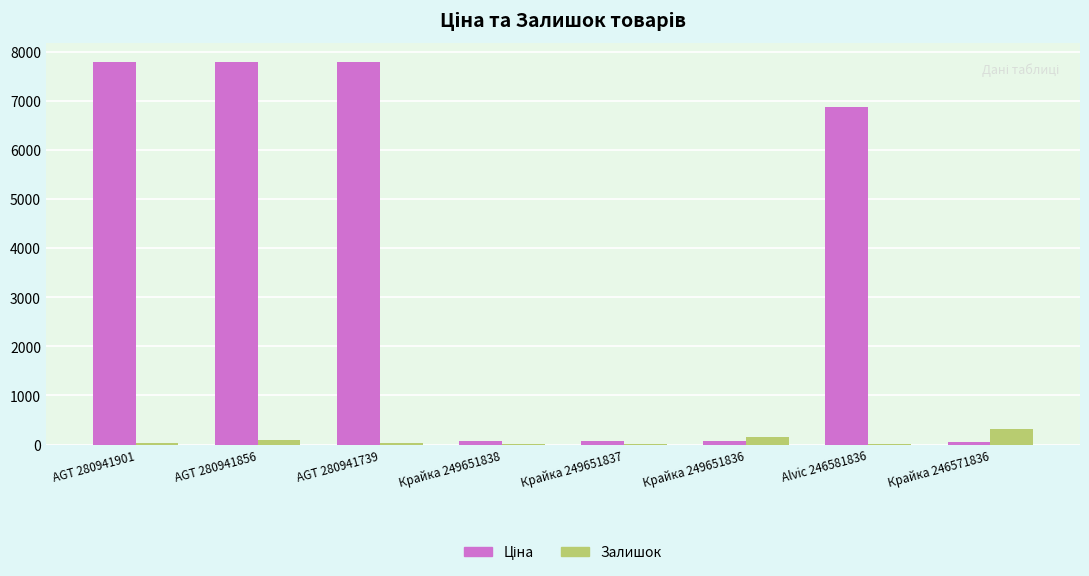

What is the total value across all series at Крайка 249651837?

85.7